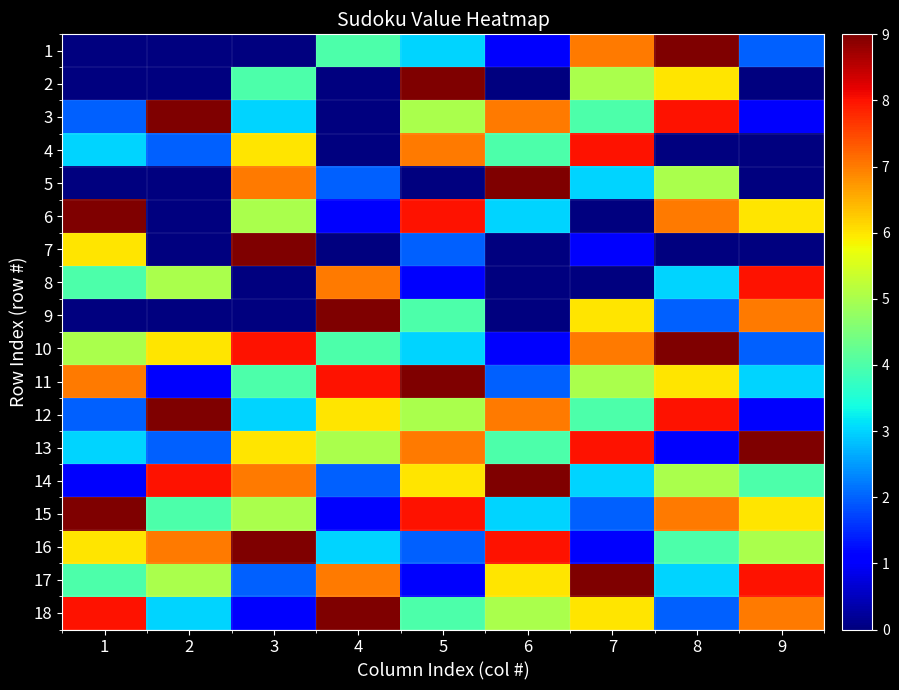

What is the spread (max minus min) of values at 7?

9